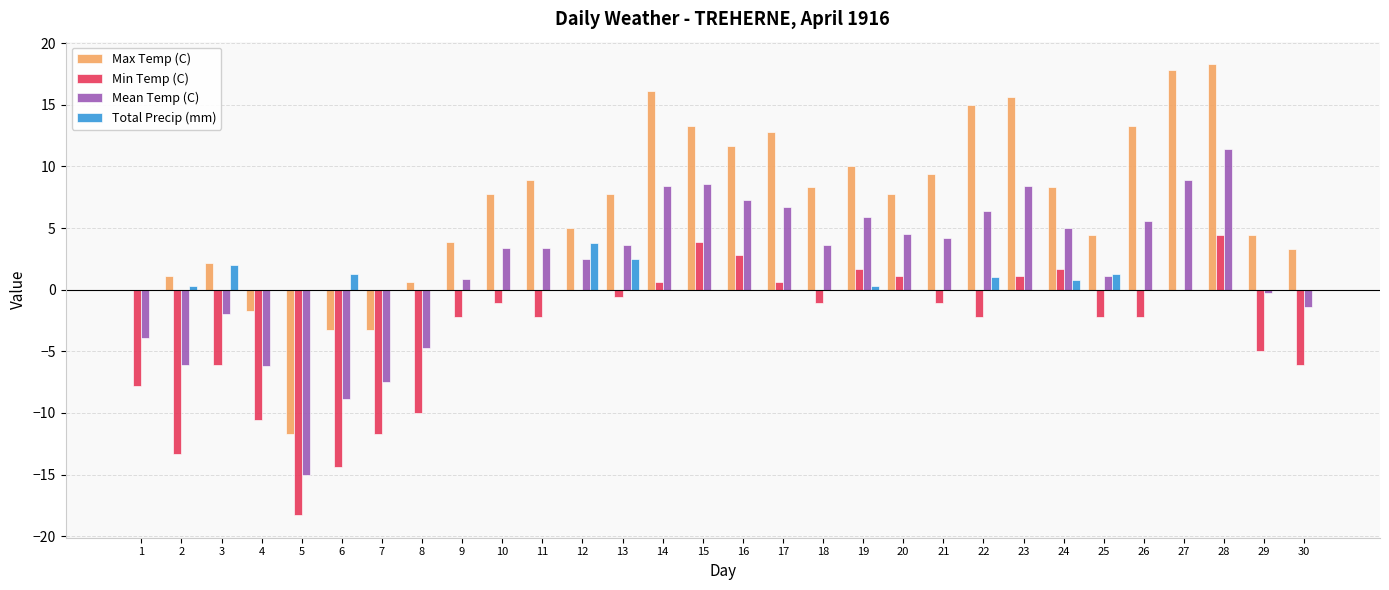

How many distinct data groups are displayed?

4